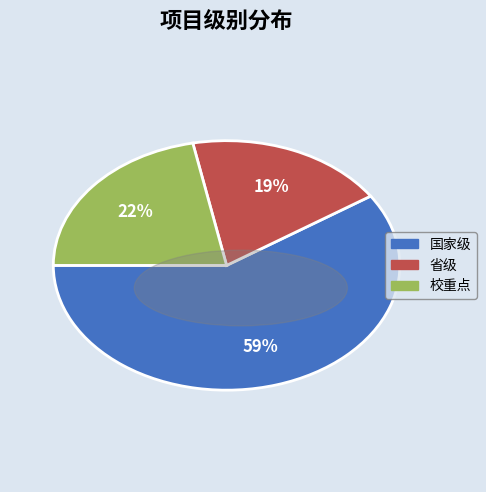

To the nearest percent, what is the average slice percentage?

33%